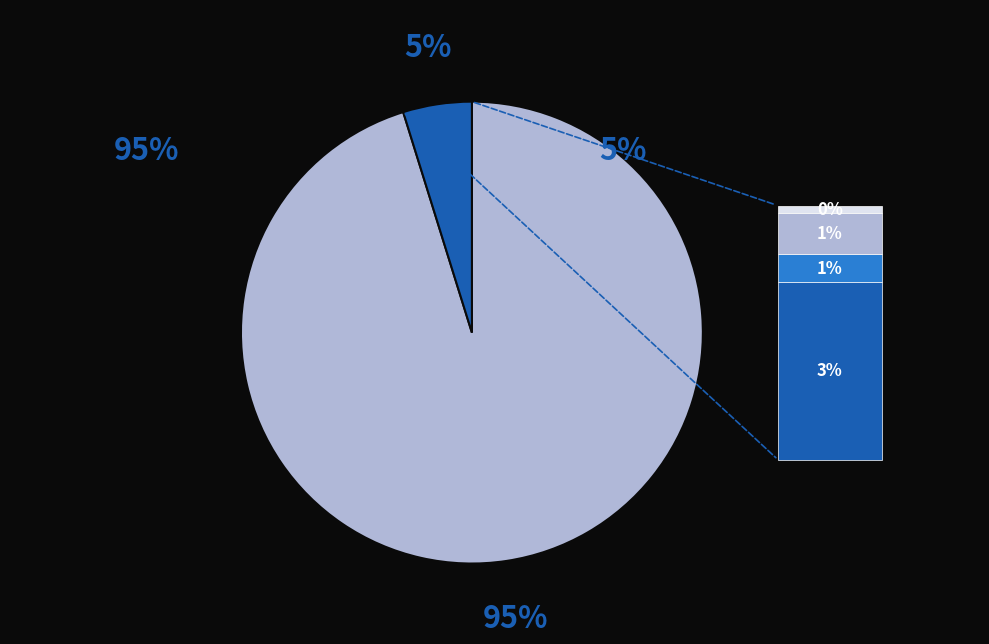

Is there any slice that represents more than half of the pie?

Yes